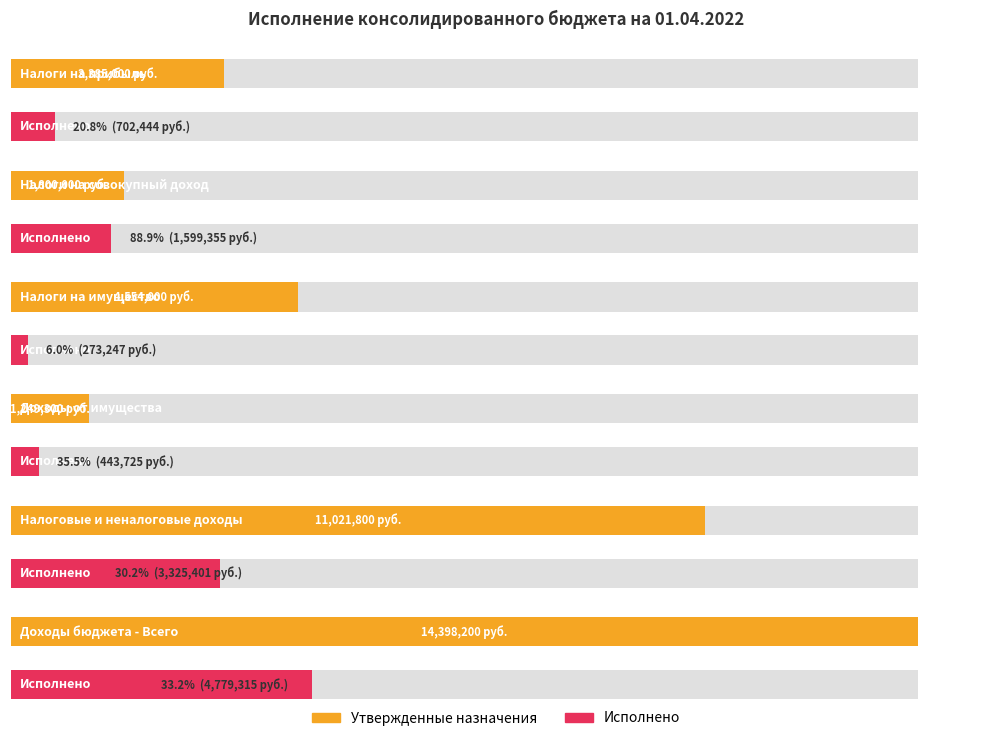

What is the average value of the Утвержденные назначения series?

6068050.0